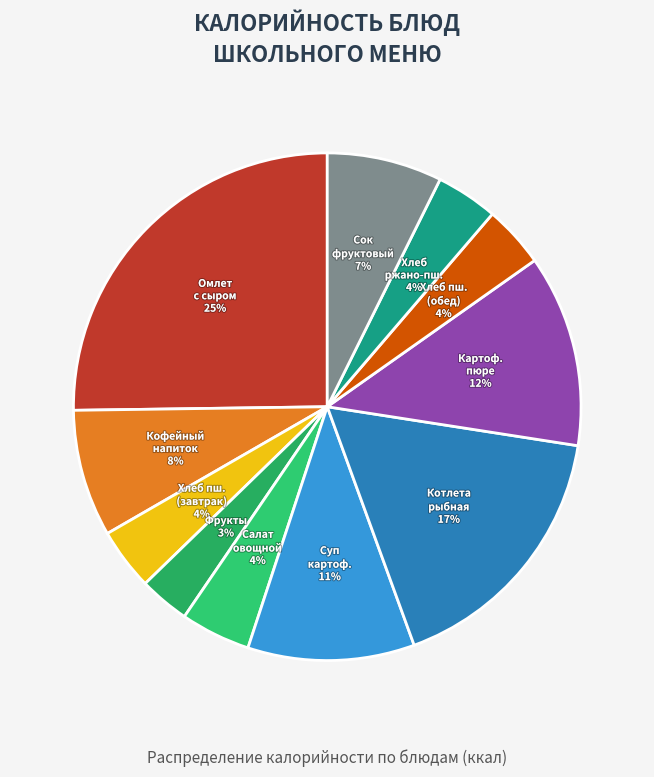

To the nearest percent, what is the average slice percentage?

9%